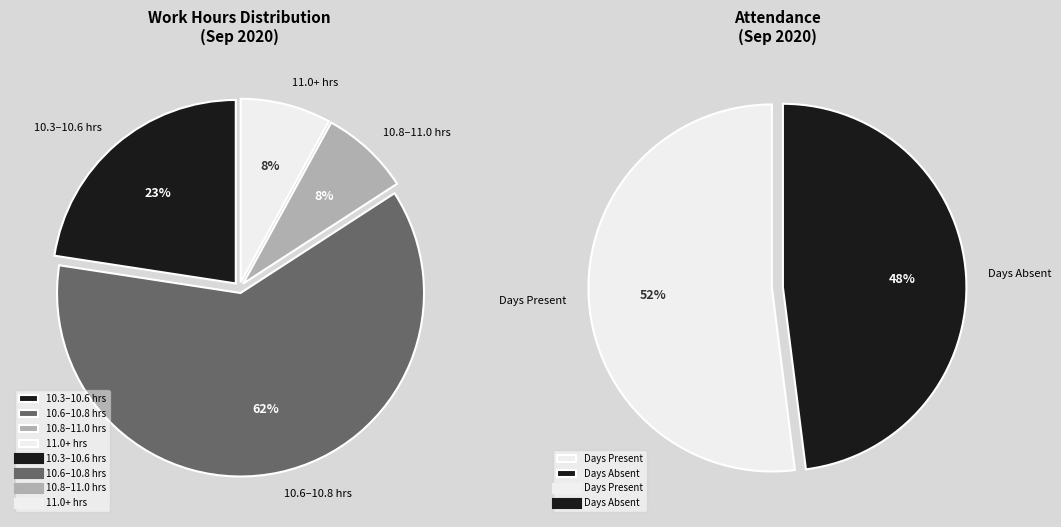

Is Day 12 the majority of the pie?

No